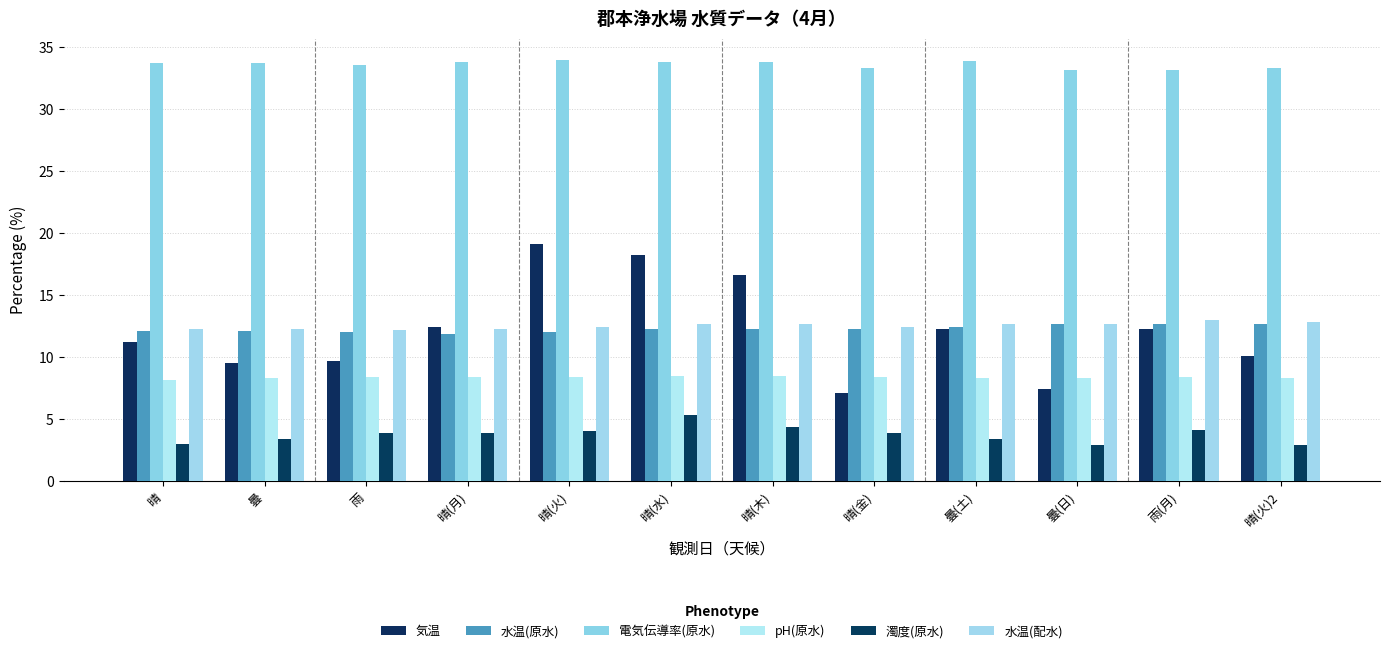

The 濁度(原水) series shows 5.9 at 曇. True or false?

False